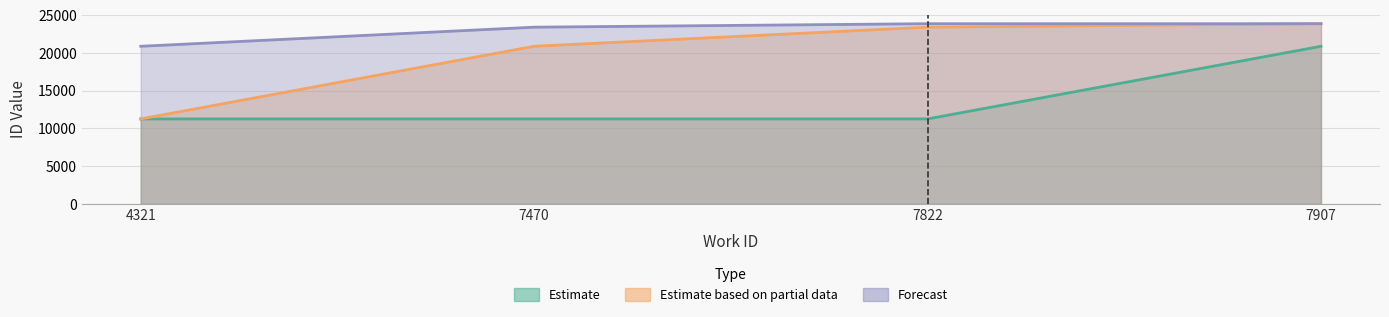

Where is Estimate based on partial data nearest to the value 17580?

7470